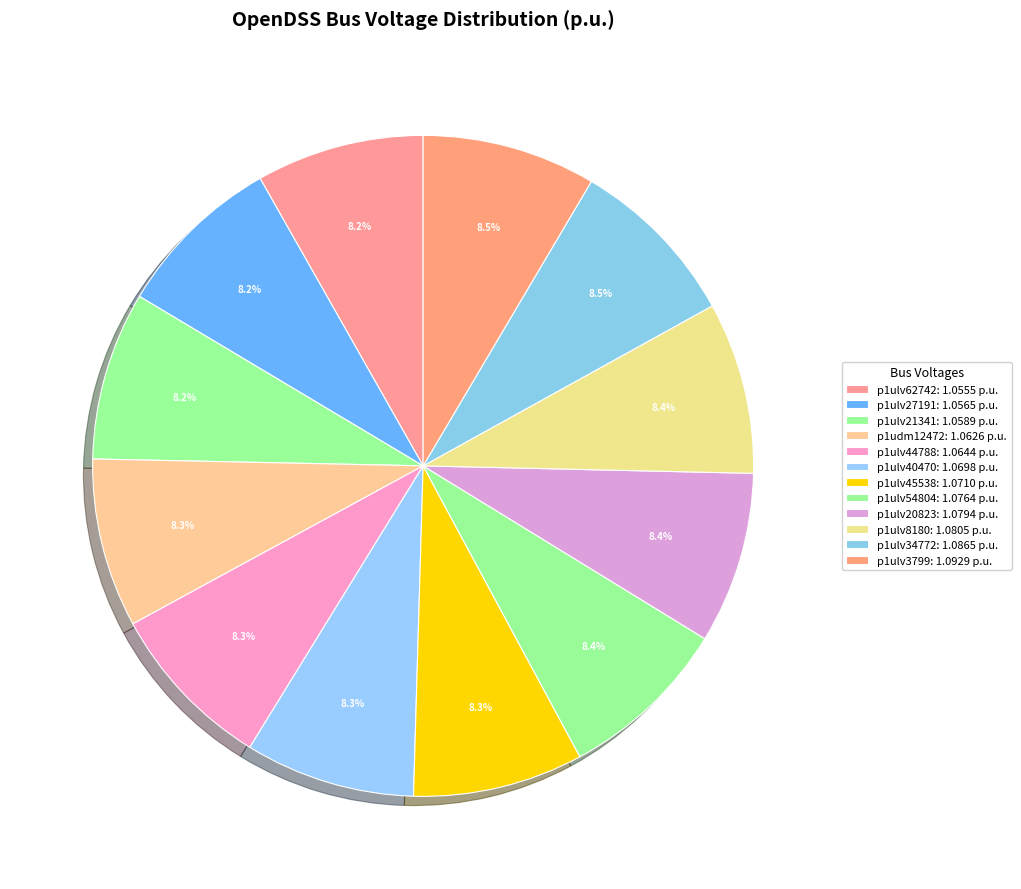

Does p1ulv20823 account for over 50% of the chart?

No